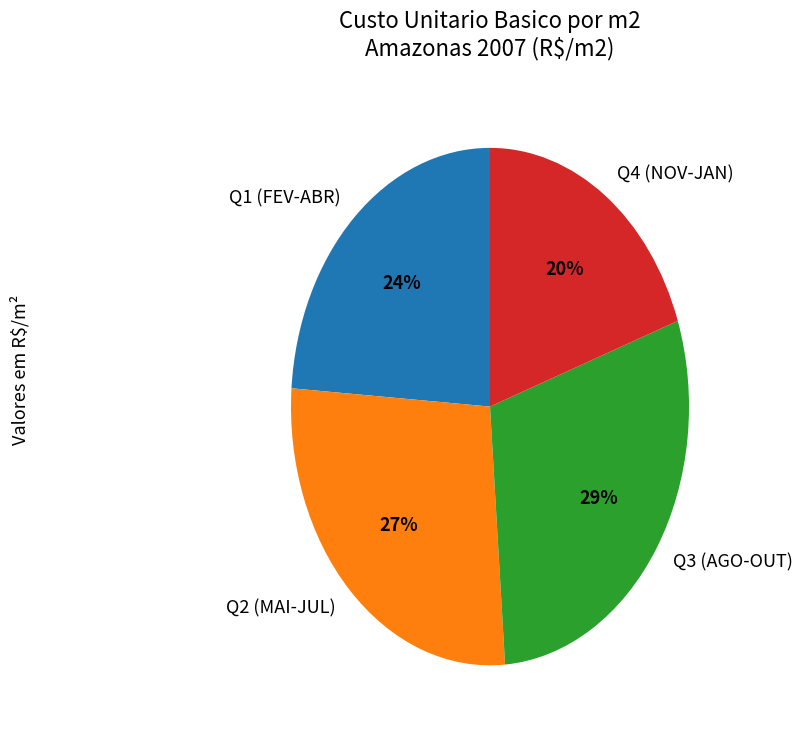

Is there a majority slice in this chart?

No